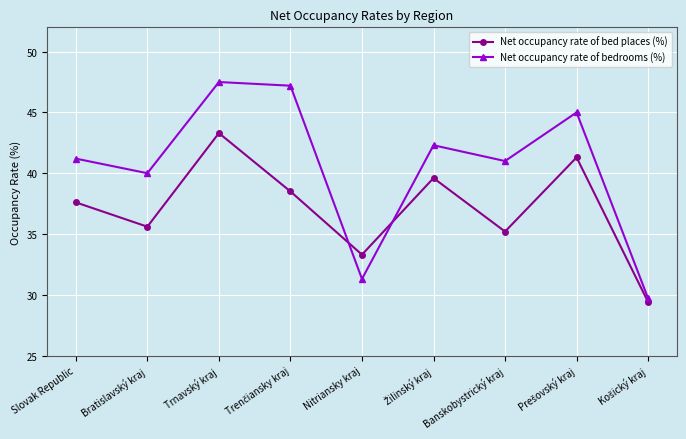

At which category does Net occupancy rate of bedrooms (%) reach its first local peak?

Trnavský kraj